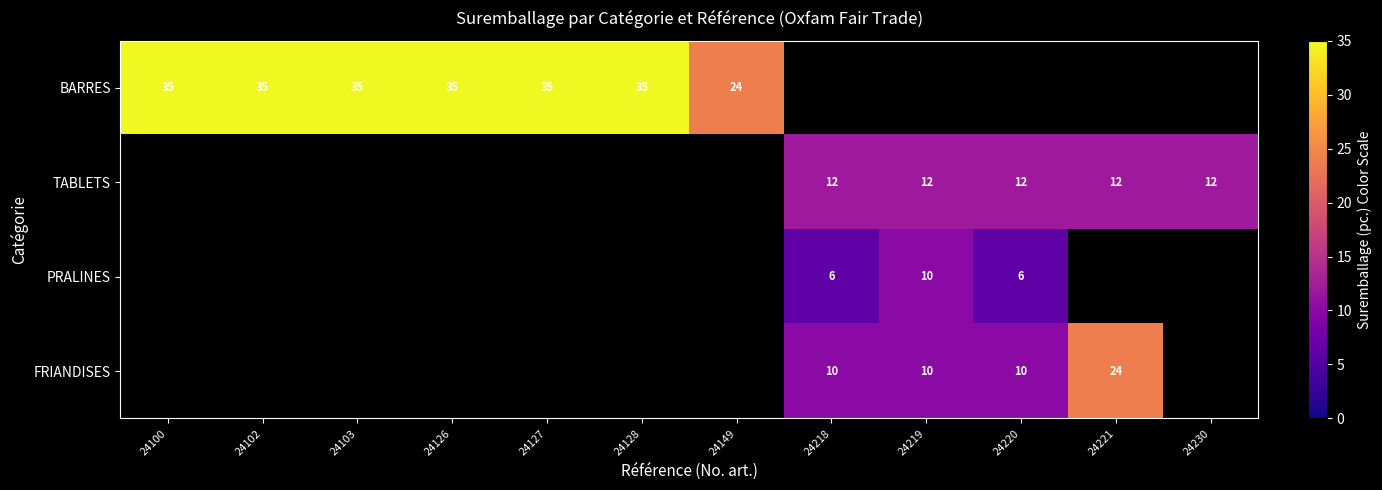

Is it true that TABLETS equals 6 at 24220?

False